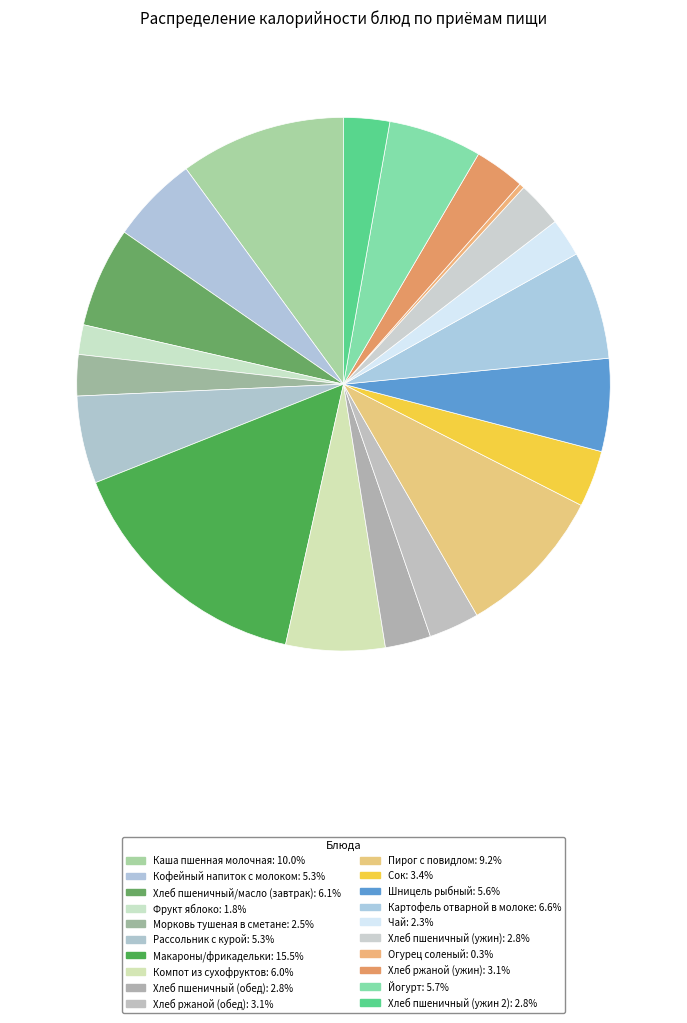

Is there a majority slice in this chart?

No